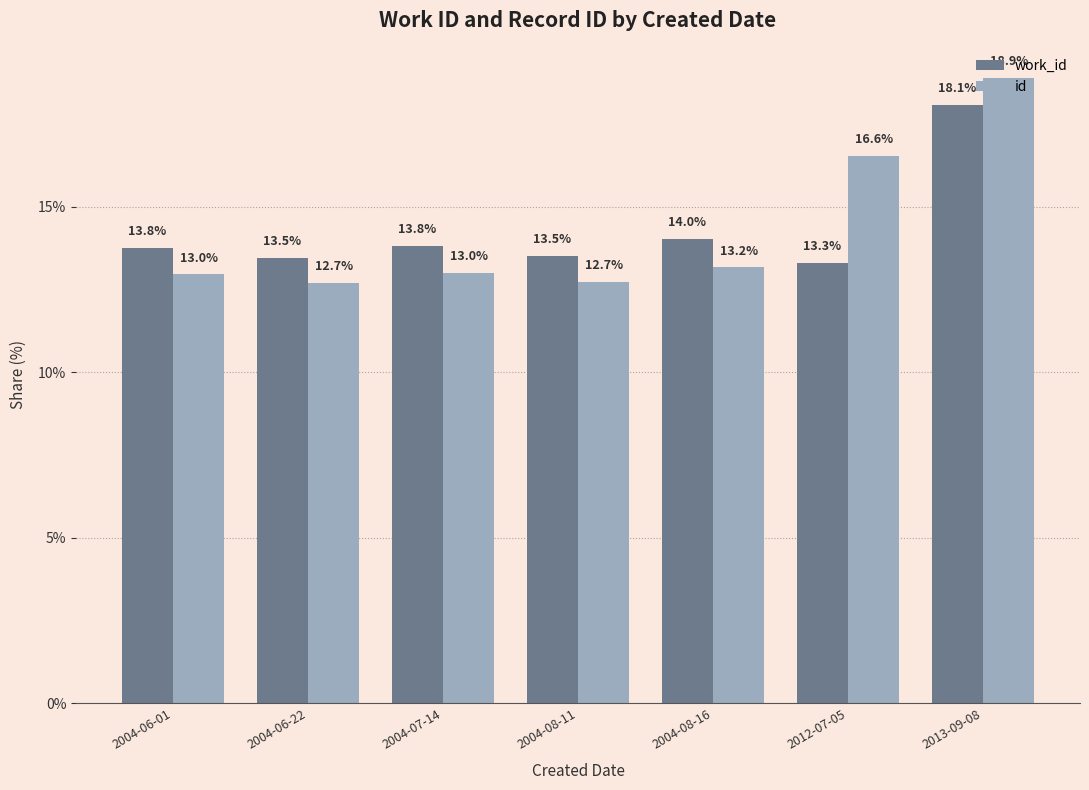

Does the chart contain any negative values?

No